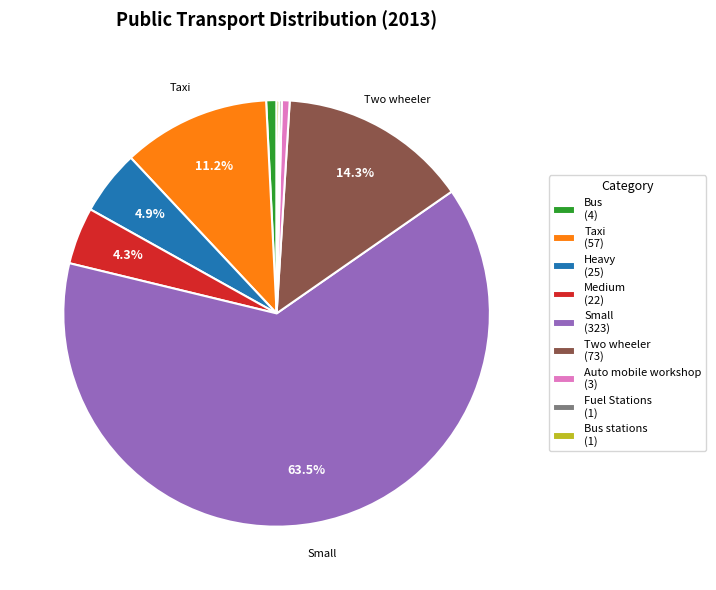

Is there a majority slice in this chart?

Yes